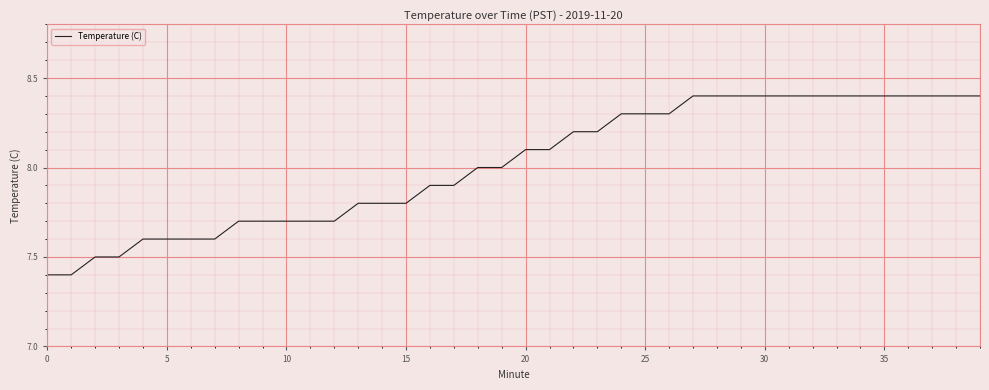

Does the chart have visible grid lines?

Yes